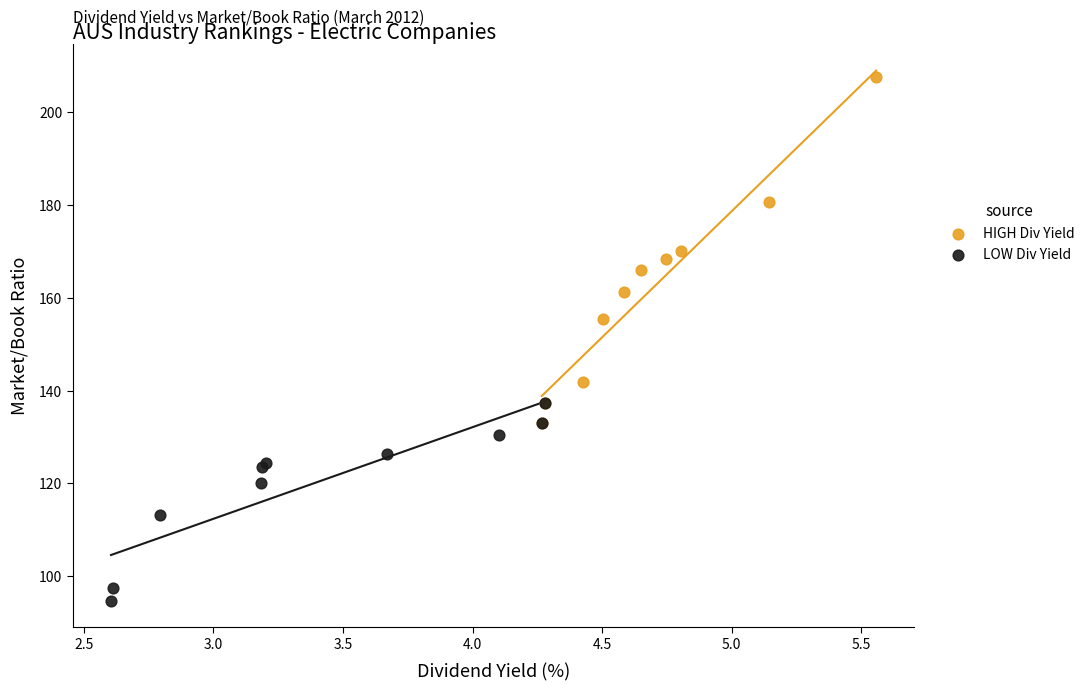

Which series contains the lowest Y value?

LOW Div Yield